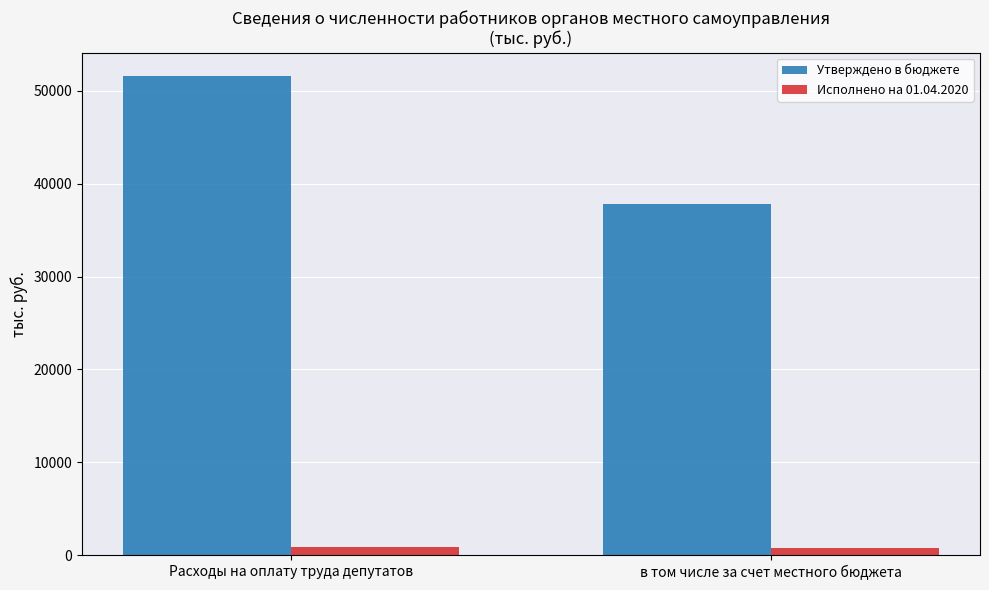

What is the greatest value displayed?

51542.0